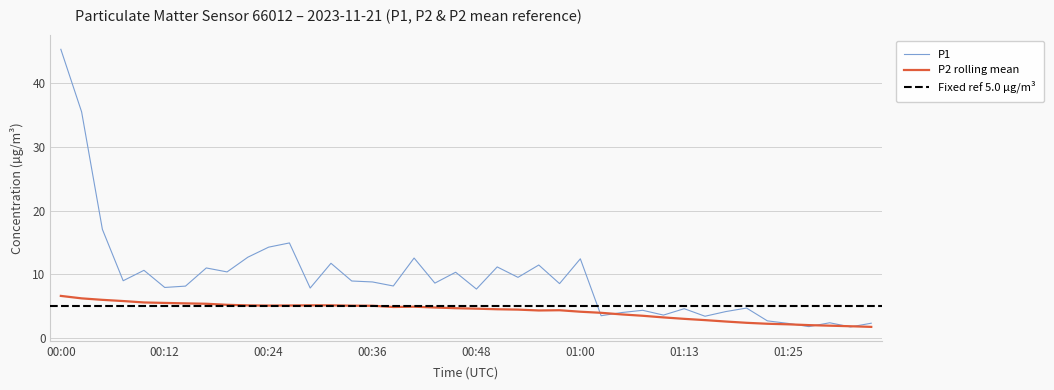

The chart shows a value of 1.8 at 01:32. True or false?

True